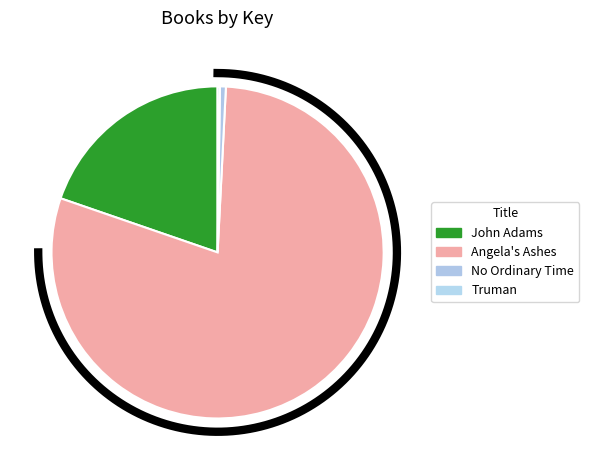

What is the majority slice?

Angela's Ashes